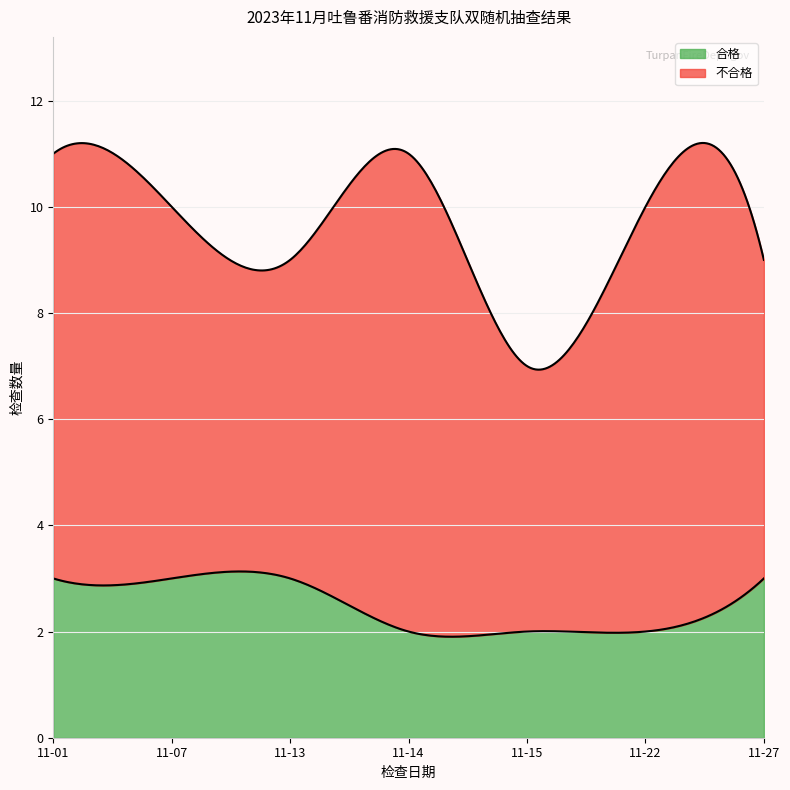

Reading left to right, transcribe all the data shown in this chart.

合格: 3	3	3	2	2	2	3
不合格: 8	7	6	9	5	8	6